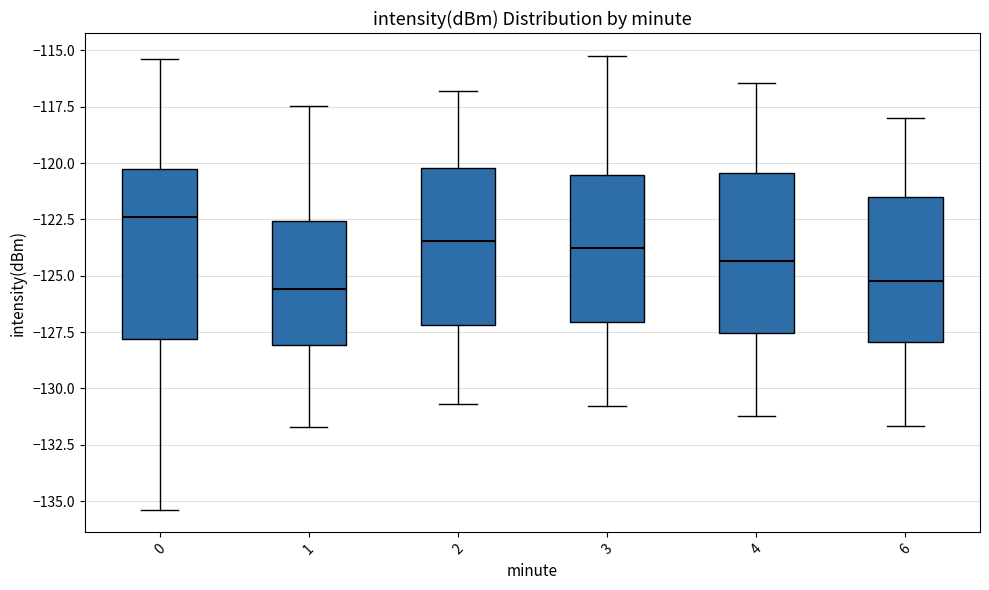

Reading left to right, read every box against the y-axis: the position of its median line, the range the box covers, and the ends of its whiskers. The values are not printed on the chart, so give them approximately, as read against the axis.

0: median -122.5, box -128.0 to -120.5, whiskers -135.5 to -115.5
1: median -125.5, box -128.0 to -122.5, whiskers -131.5 to -117.5
2: median -123.5, box -127.0 to -120.0, whiskers -130.5 to -117.0
3: median -124.0, box -127.0 to -120.5, whiskers -131.0 to -115.0
4: median -124.5, box -127.5 to -120.5, whiskers -131.0 to -116.5
6: median -125.0, box -128.0 to -121.5, whiskers -131.5 to -118.0